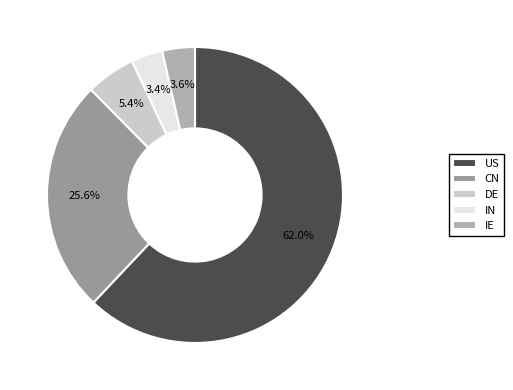

To the nearest percent, what percentage of the pie is CN?

26%